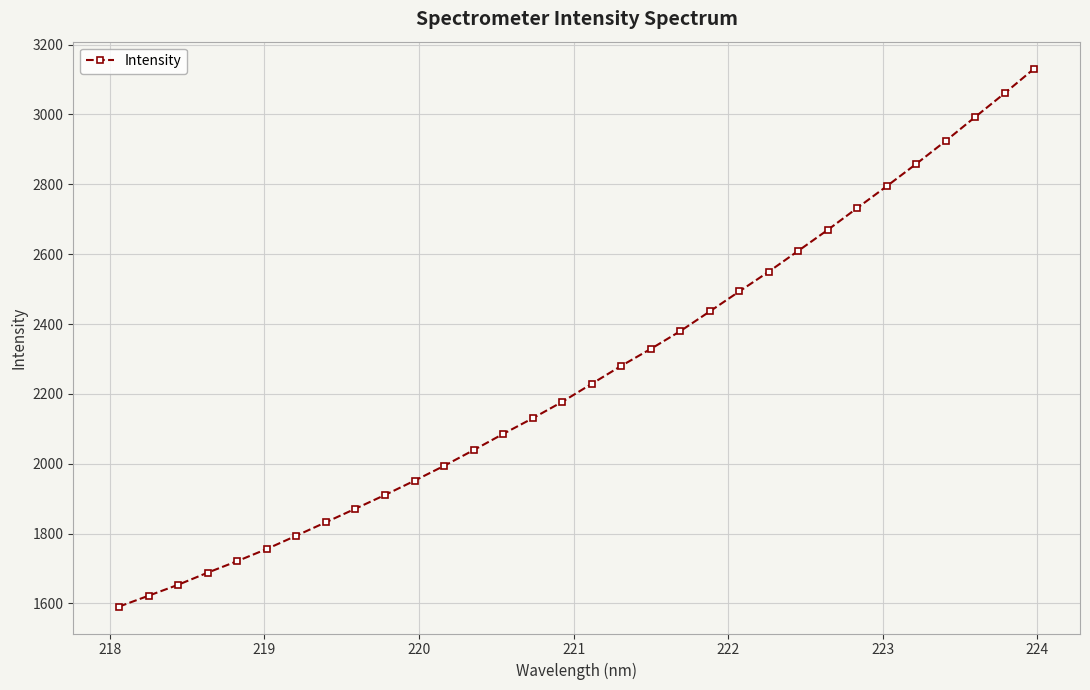

Does the chart display data point markers on the line(s)?

Yes